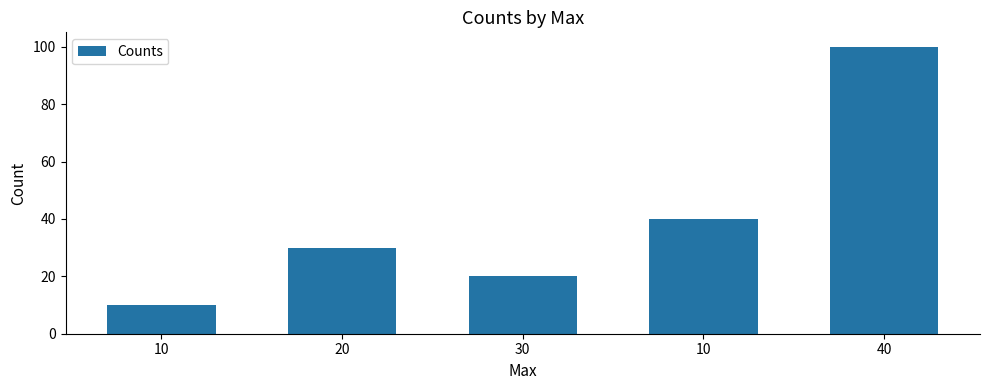

List the labels in order of value, smallest first.

10, 30, 20, 10, 40